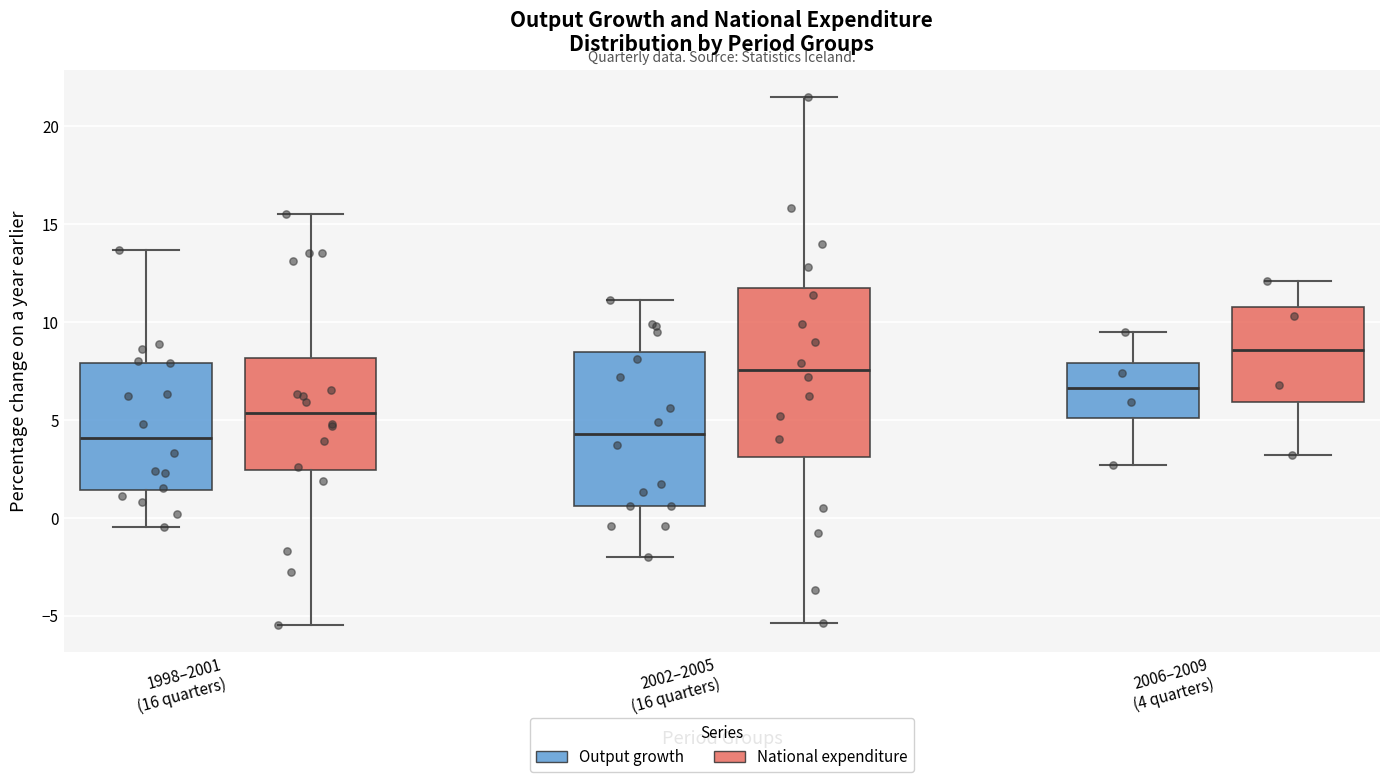

Reading left to right, transcribe this box plot: for each box, give where its median line is, the range the box spans, and where its two whiskers end, as read against the y-axis. The values are not printed on the chart, so give them approximately, as read against the axis.

1998–2001 (16 quarters) (Output growth): median 4.0, box 1.5 to 8.0, whiskers -0.5 to 13.5
1998–2001 (16 quarters) (National expenditure): median 5.5, box 2.5 to 8.0, whiskers -5.5 to 15.5
2002–2005 (16 quarters) (Output growth): median 4.5, box 0.5 to 8.5, whiskers -2.0 to 11.0
2002–2005 (16 quarters) (National expenditure): median 7.5, box 3.0 to 12.0, whiskers -5.5 to 21.5
2006–2009 (4 quarters) (Output growth): median 6.5, box 5.0 to 8.0, whiskers 2.5 to 9.5
2006–2009 (4 quarters) (National expenditure): median 8.5, box 6.0 to 11.0, whiskers 3.0 to 12.0